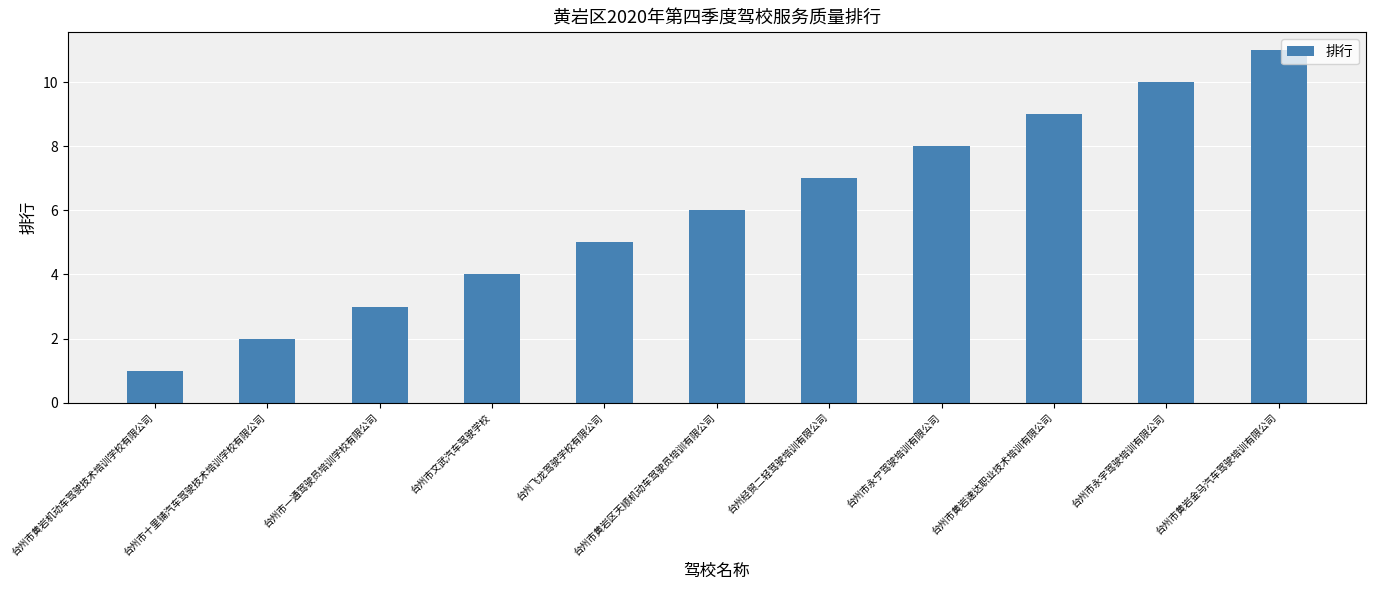

Does the chart contain any negative values?

No